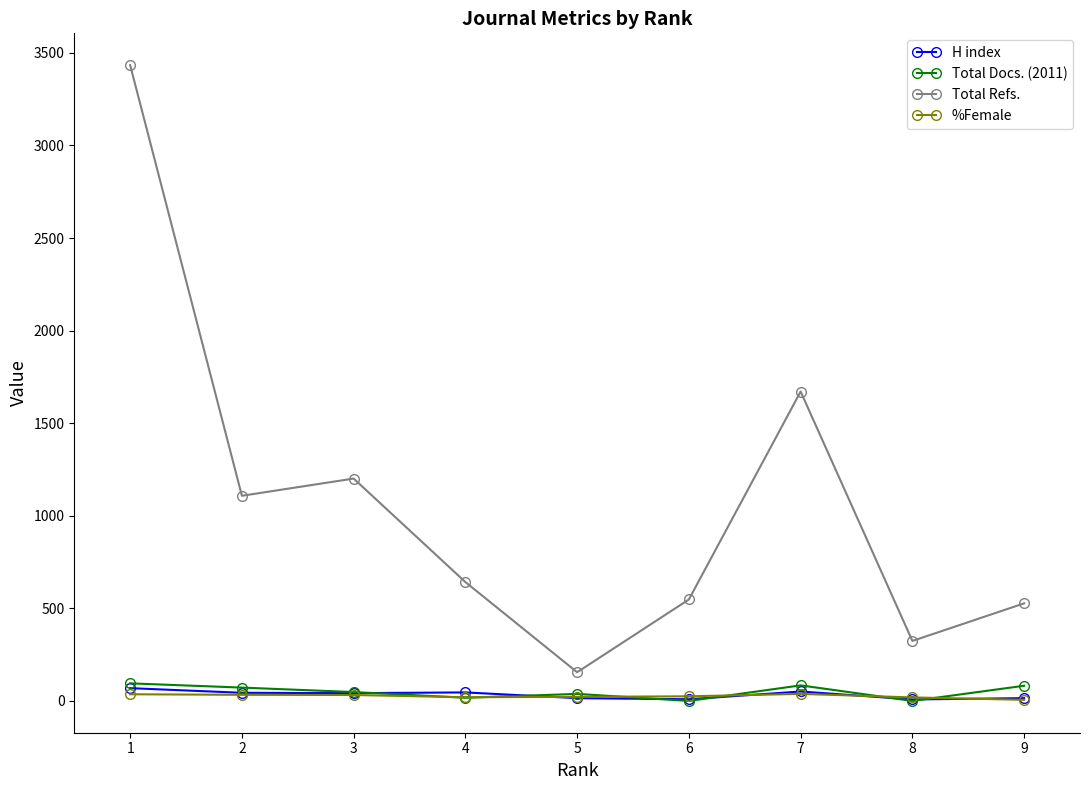

Which series has the largest range (max minus min)?

Total Refs.